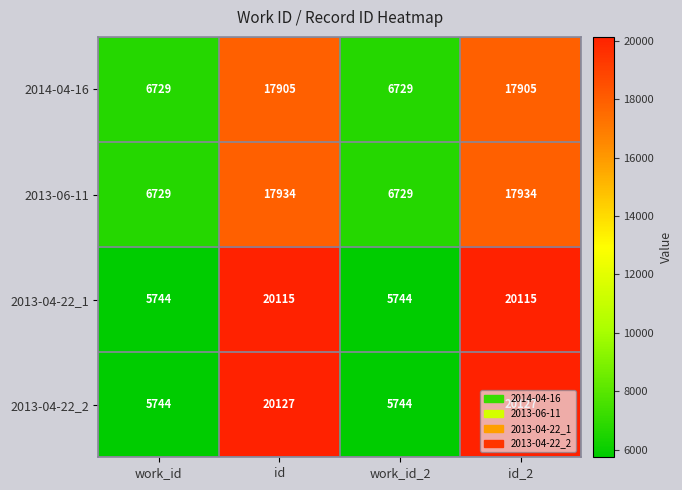

How many 2013-04-22_1 values are between 5744 and 20115?

4